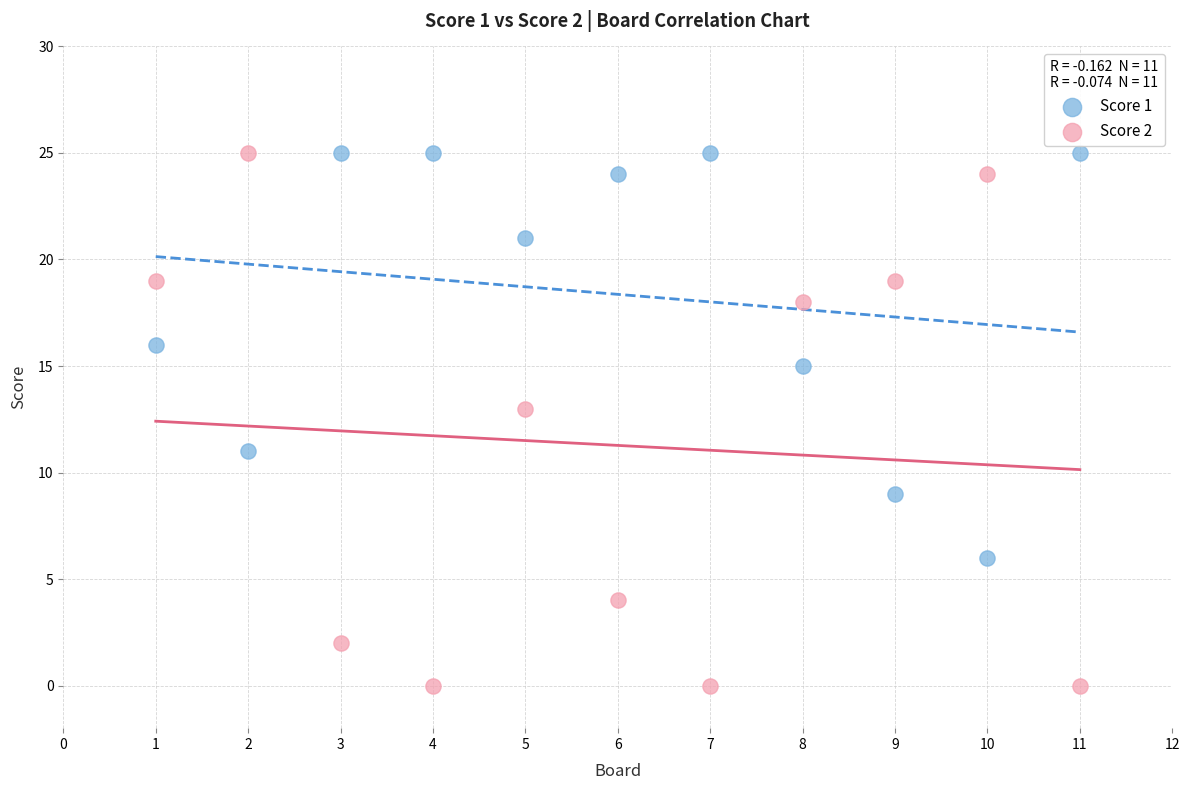

What are all the series names shown in the legend?

Score 1, Score 2